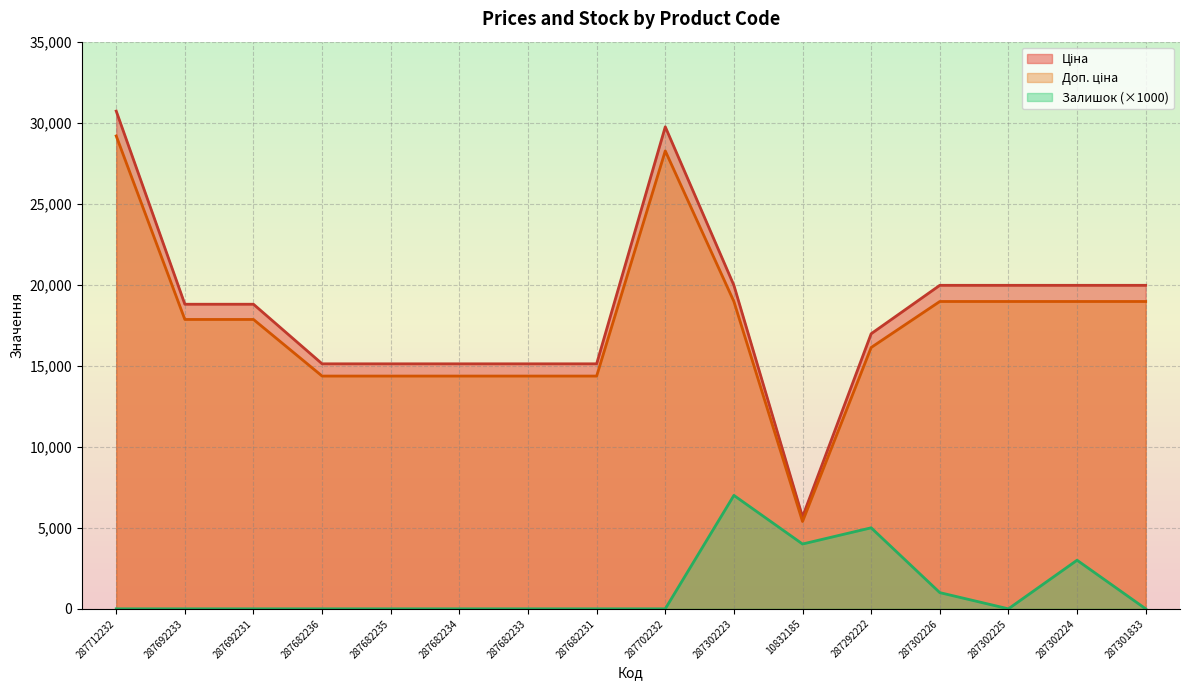

Reading right to left, extract all data points from this chart.

Ціна: 19964.2	19964.2	19964.2	19964.2	16976.3	5673.8	19964.2	29747.2	15120.0	15120.0	15120.0	15120.0	15120.0	18796.8	18796.8	30717.1
Доп. ціна: 18966.0	18966.0	18966.0	18966.0	16127.5	5390.1	18966.0	28259.9	14364.0	14364.0	14364.0	14364.0	14364.0	17857.0	17857.0	29181.3
Залишок: 0.0	3000.0	0.0	1000.0	5000.0	4000.0	7000.0	0.0	0.0	0.0	0.0	0.0	0.0	0.0	0.0	0.0